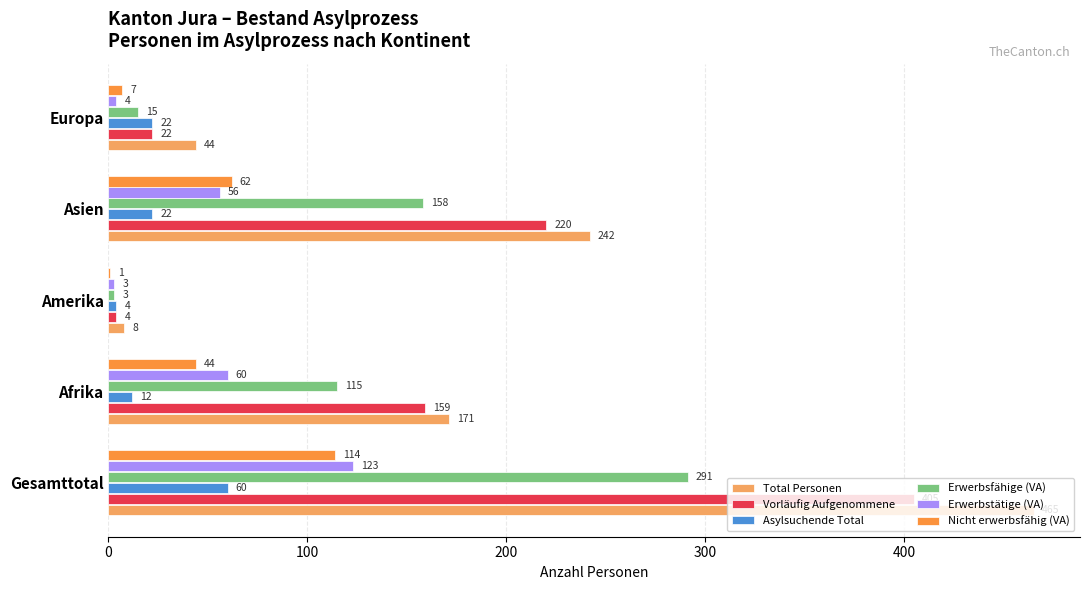

Which series changed the most between Gesamttotal and Asien?

Total Personen